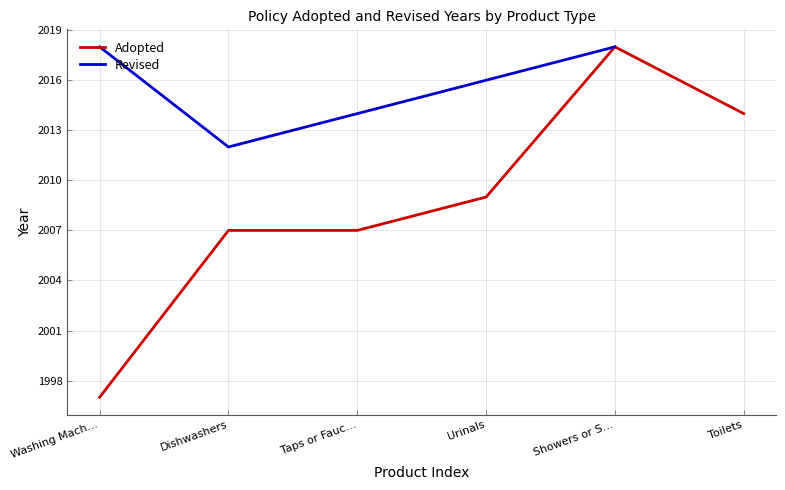

The value of Adopted at Toilets is 980. True or false?

False